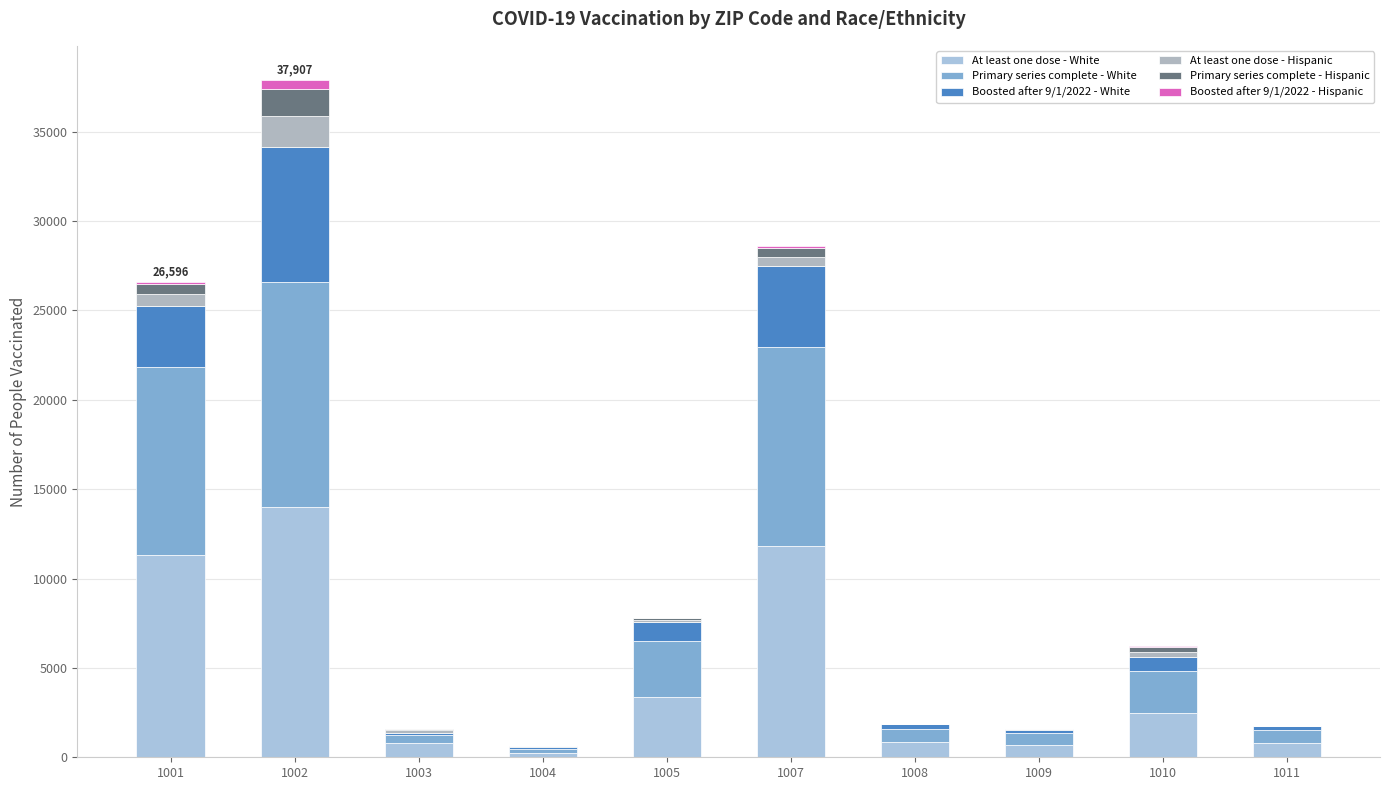

The Primary series complete - Hispanic series shows 35 at 1009. True or false?

True